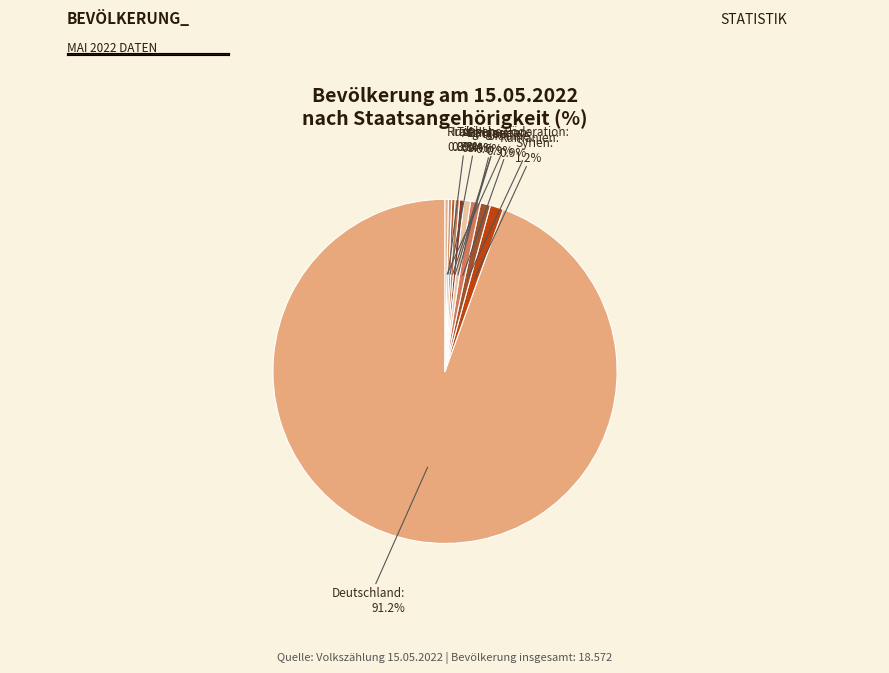

Is it true that Syrien is 7% of the pie?

False